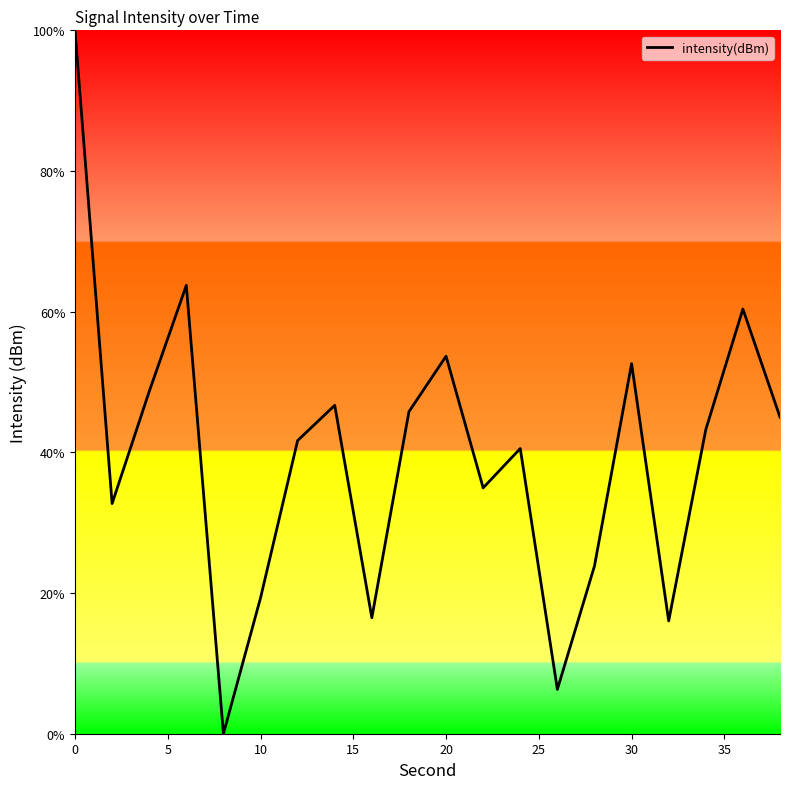

What is the maximum value shown in the chart?

100.0